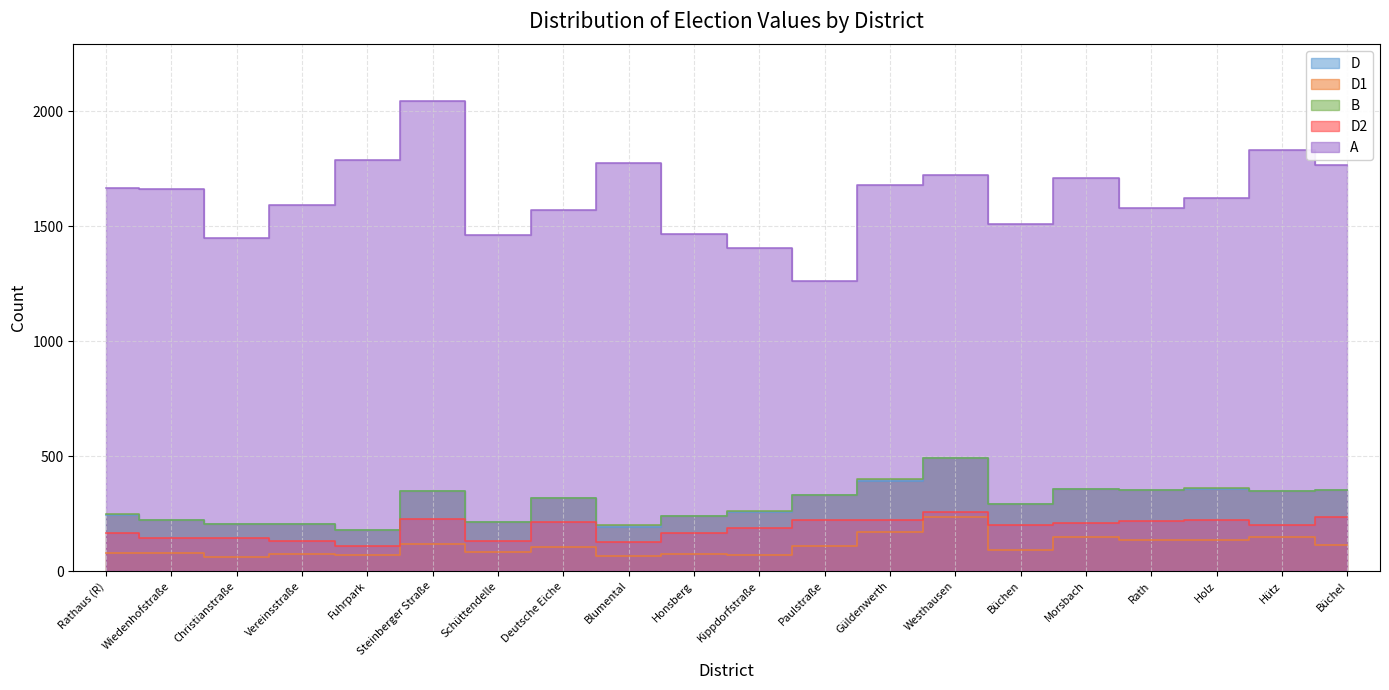

What is the value of the D1 point at the 13th from the left?

171